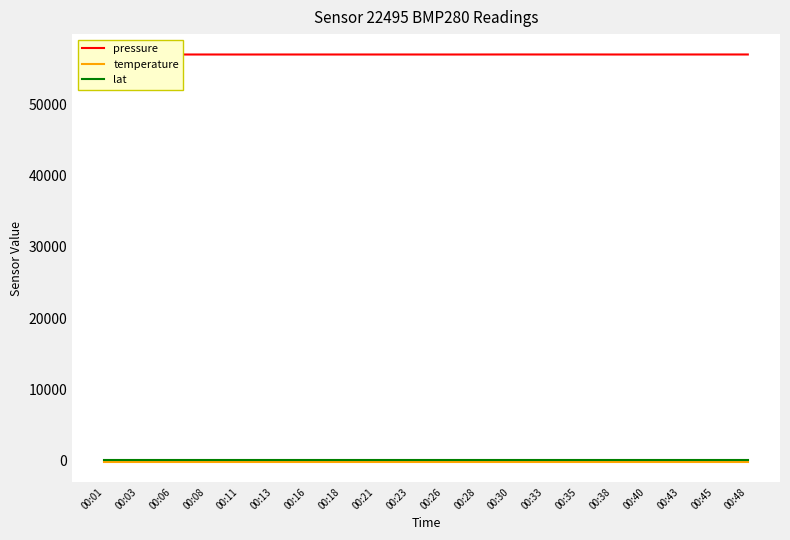

True or false: pressure and lat intersect in this chart.

False